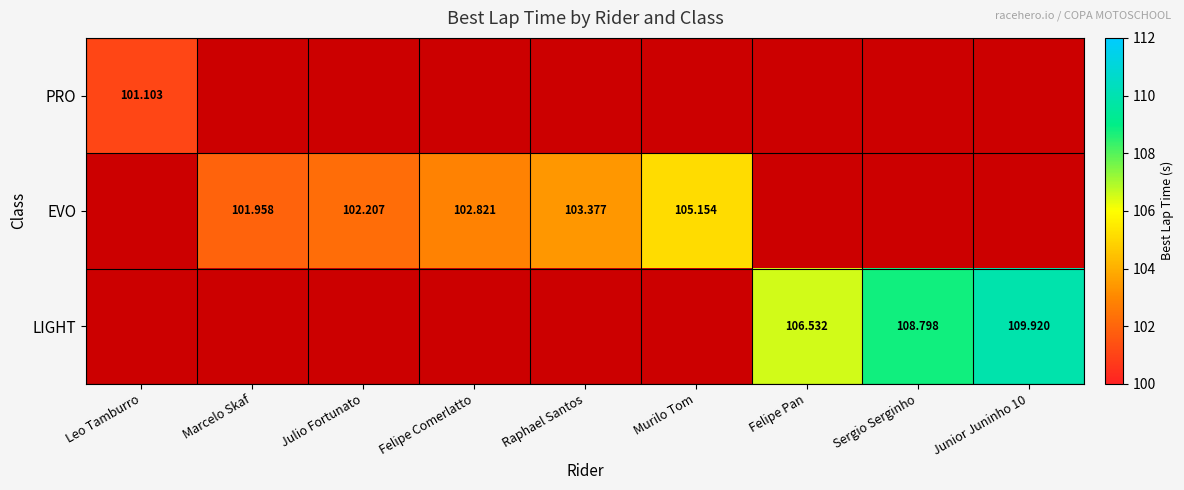

What is the greatest value displayed?

109.9